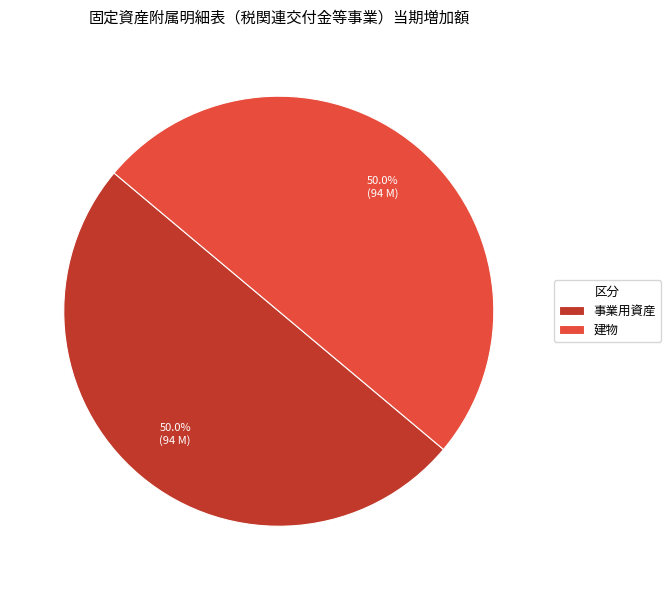

What is the ratio of the value at 建物 to the value at 事業用資産?

1.0